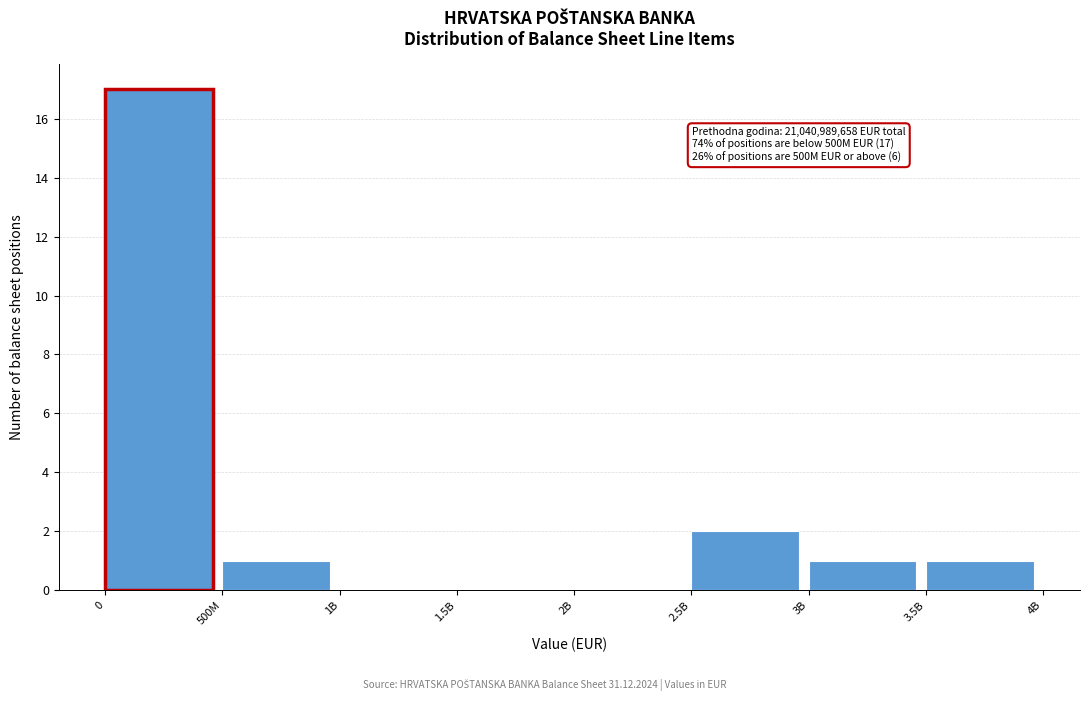

Reading left to right, transcribe all the data shown in this chart.

0=17	500M=1	1B=0	1.5B=0	2B=0	2.5B=2	3B=1	3.5B=1